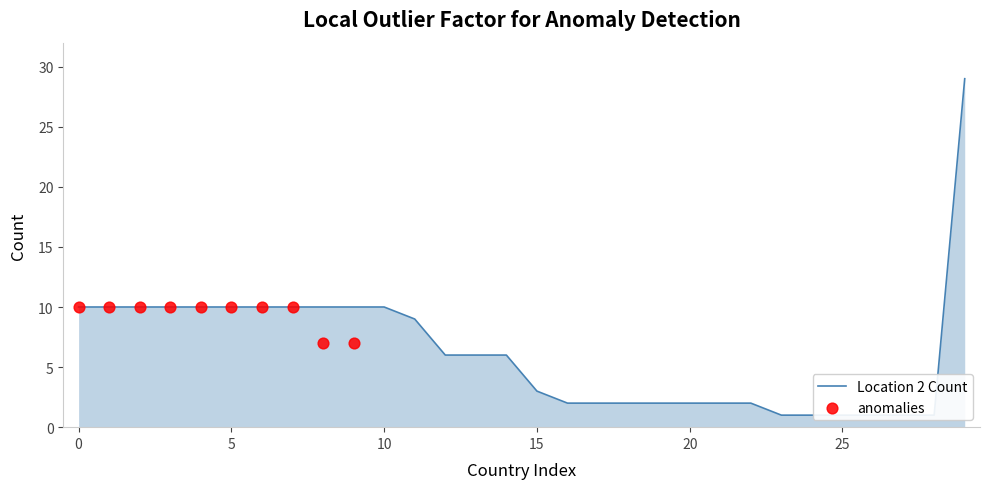

What is the change in value from 18 to 28?

-1